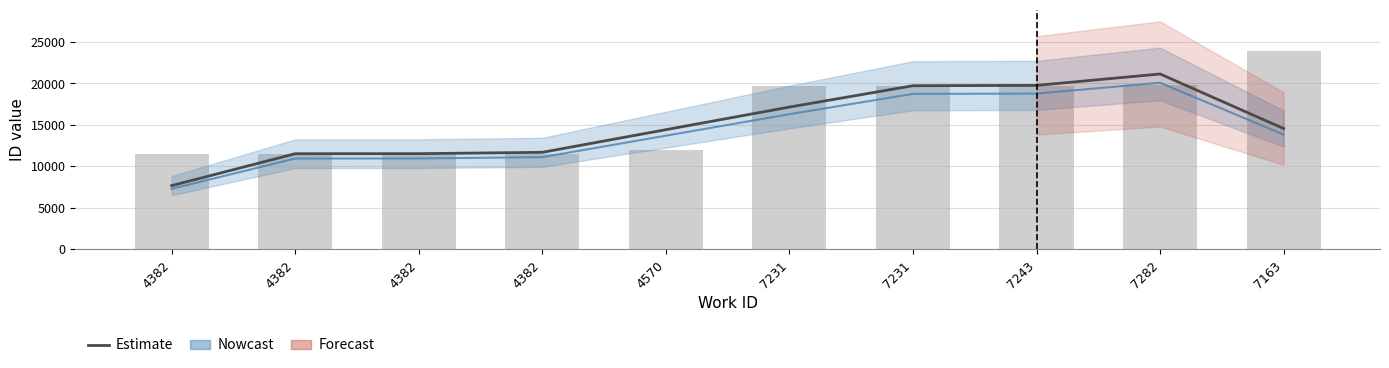

What is the spread (max minus min) of values at 7243?

27.3